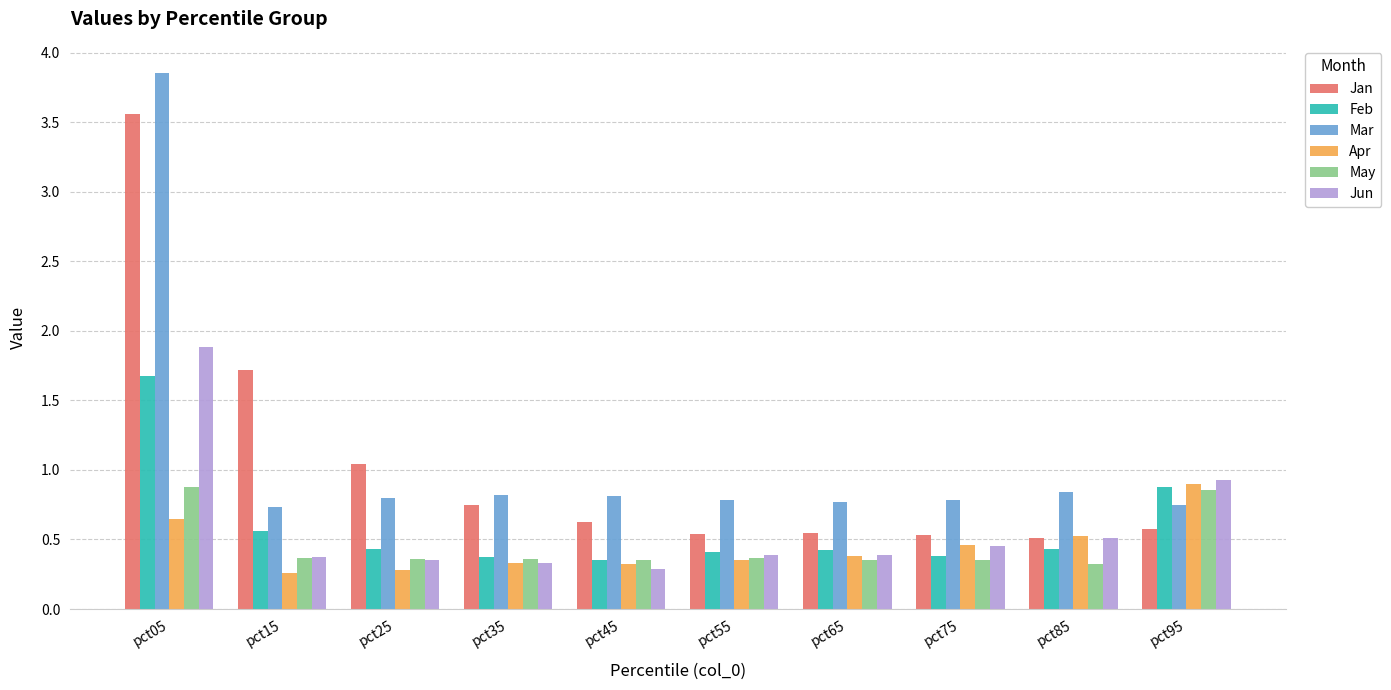

What is the total value across all series at pct75?

3.0